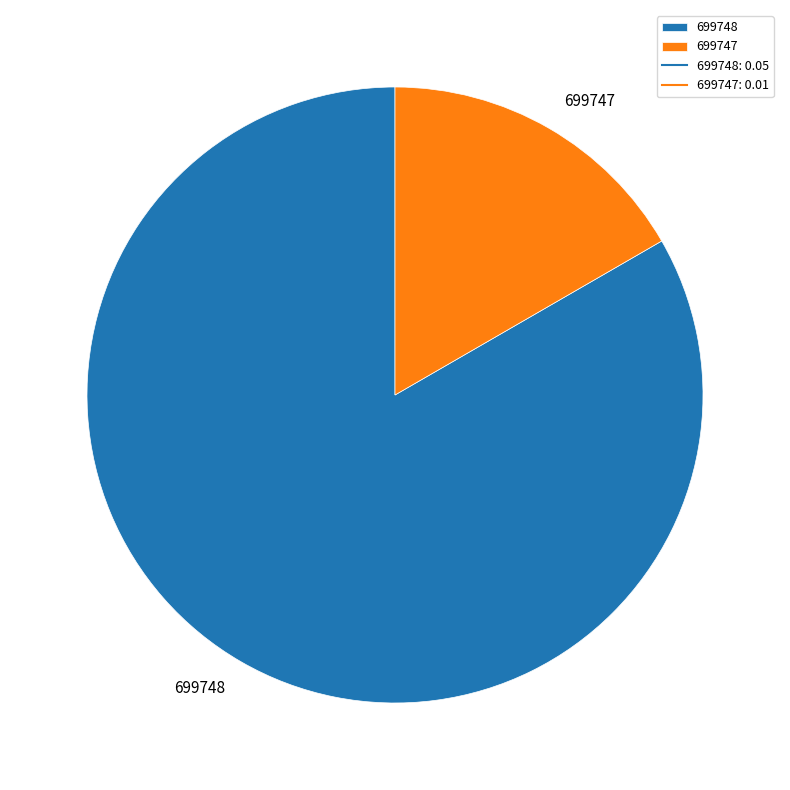

Which category has the smallest portion of the pie?

699747